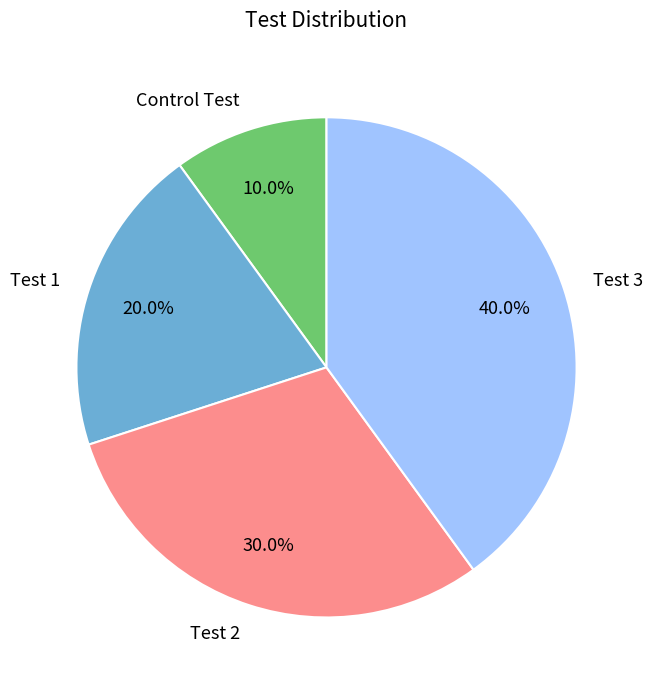

Is there any slice that represents more than half of the pie?

No